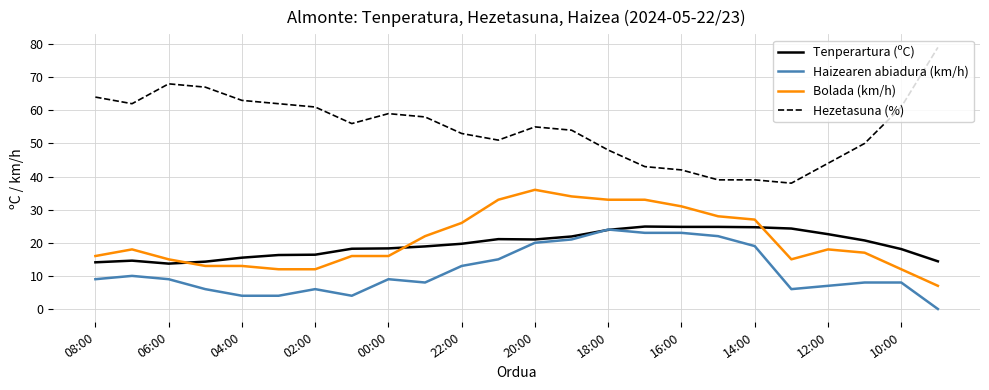

Which series has the largest total across all categories?

Hezetasuna (%)